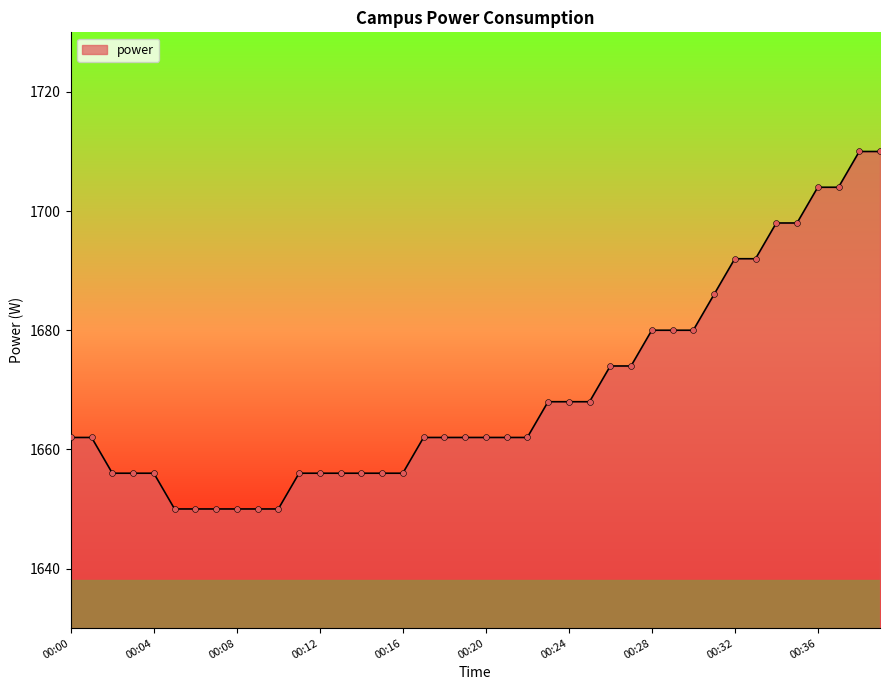

What is the smallest value displayed?

1650